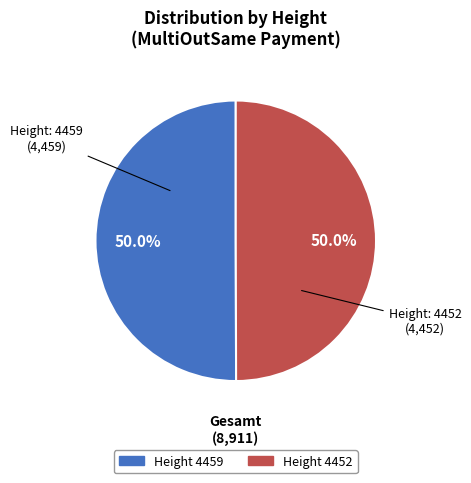

How many segments does this pie chart have?

2